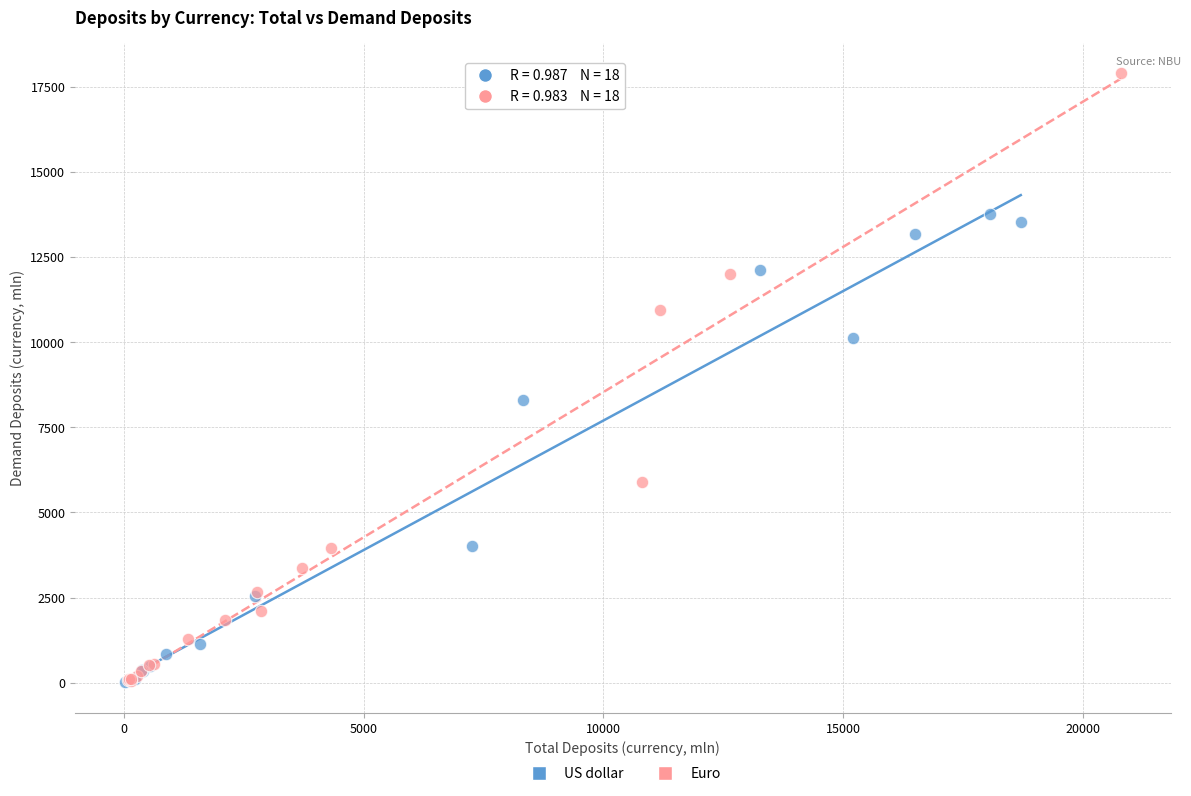

Which series reaches the maximum Y coordinate?

Euro